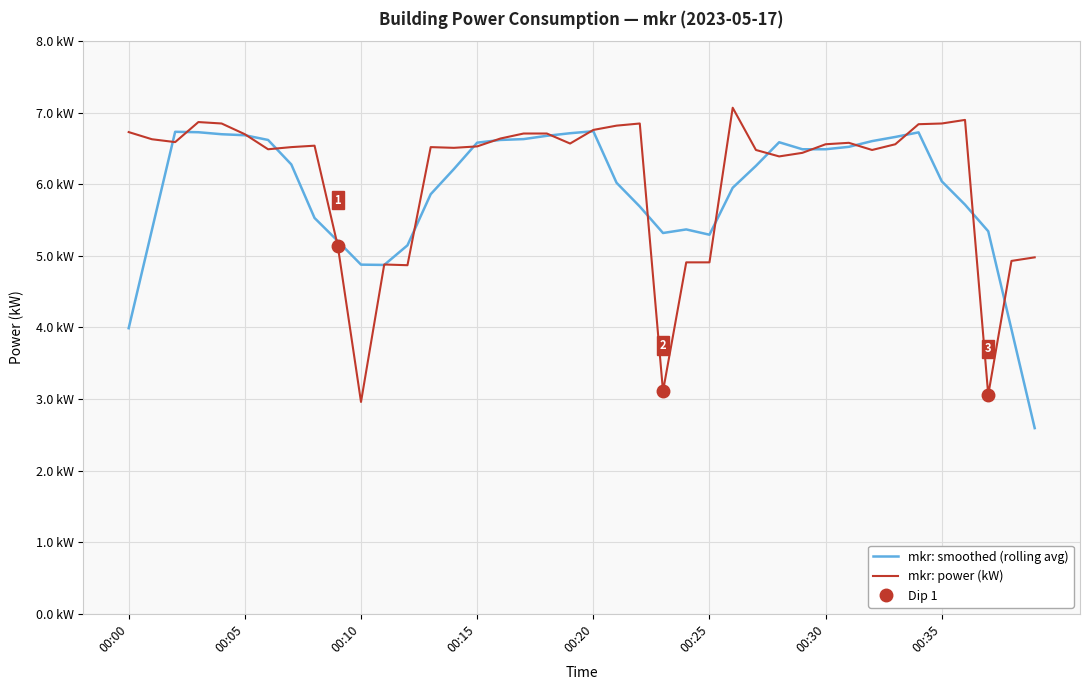

What is the smallest value displayed?

2.6